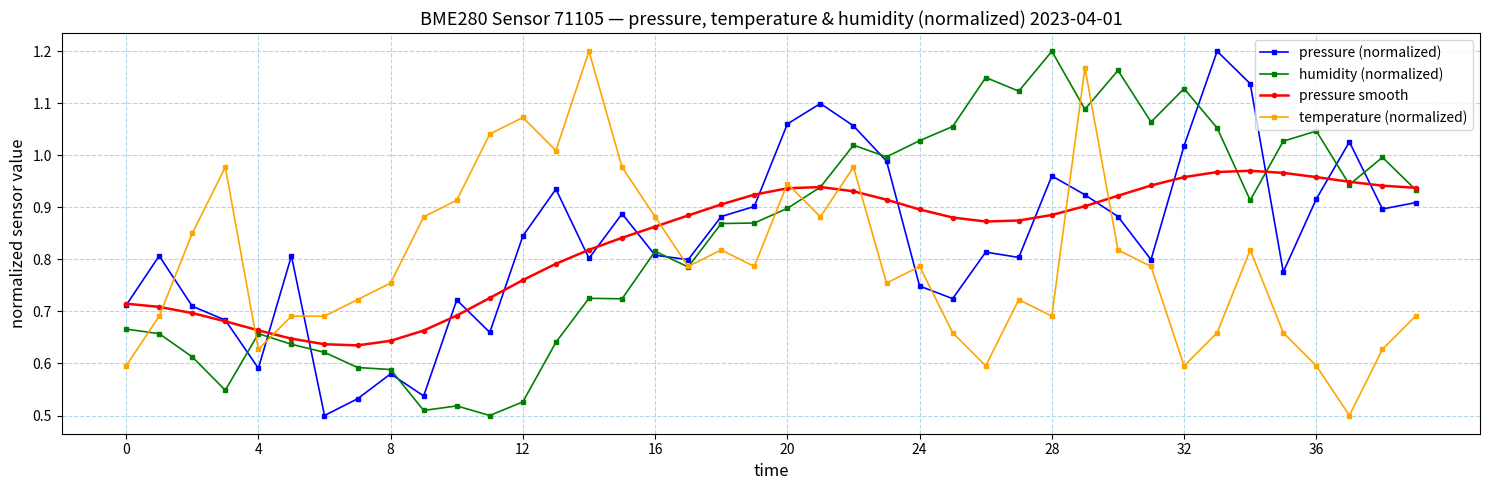

After their last crossing, which series has the higher values: temperature (normalized) or pressure (normalized)?

pressure (normalized)